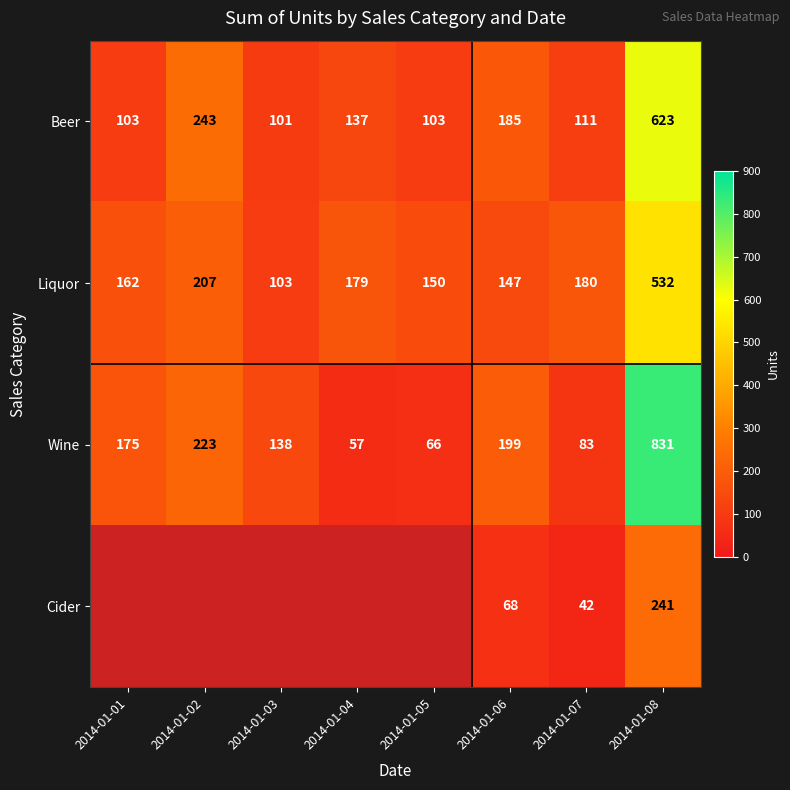

What is the difference between the highest and lowest values at 2014-01-01?

72.0